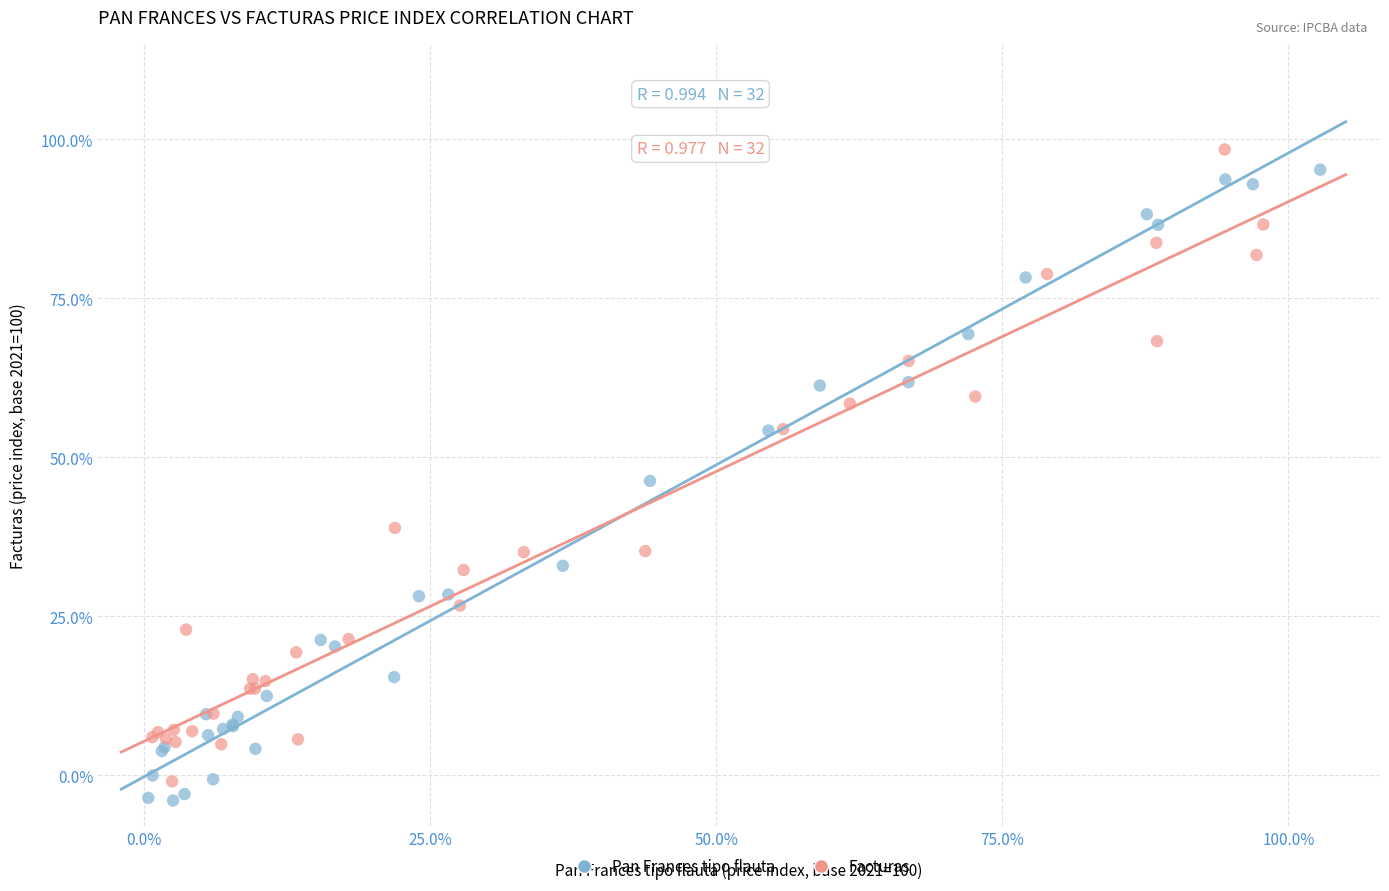

Which series contains the lowest Y value?

Pan Frances tipo flauta